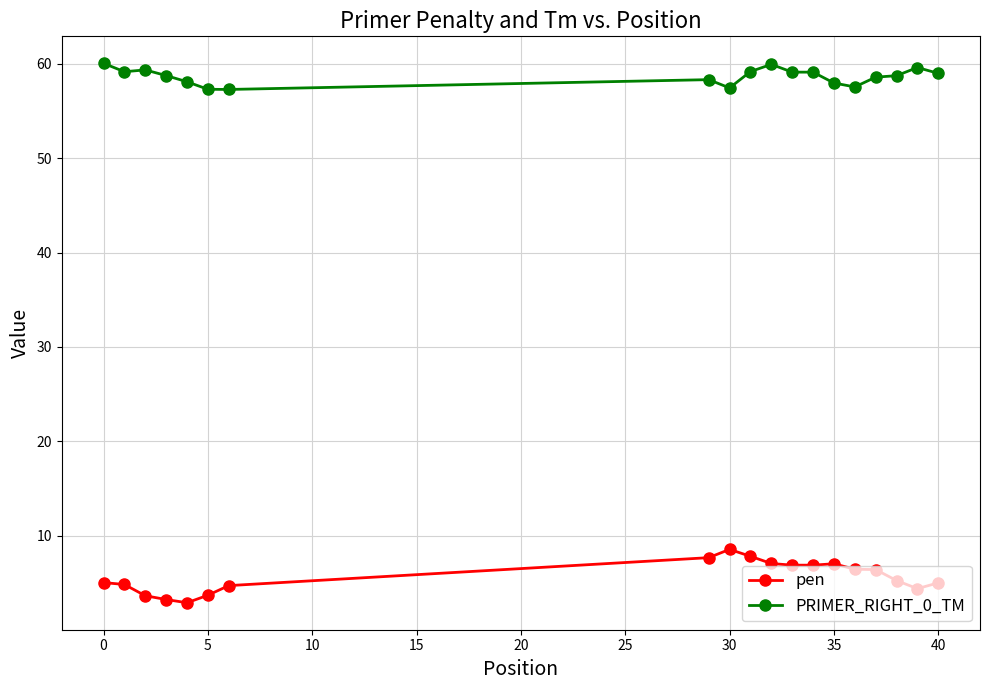

Which series has the largest total across all categories?

PRIMER_RIGHT_0_TM